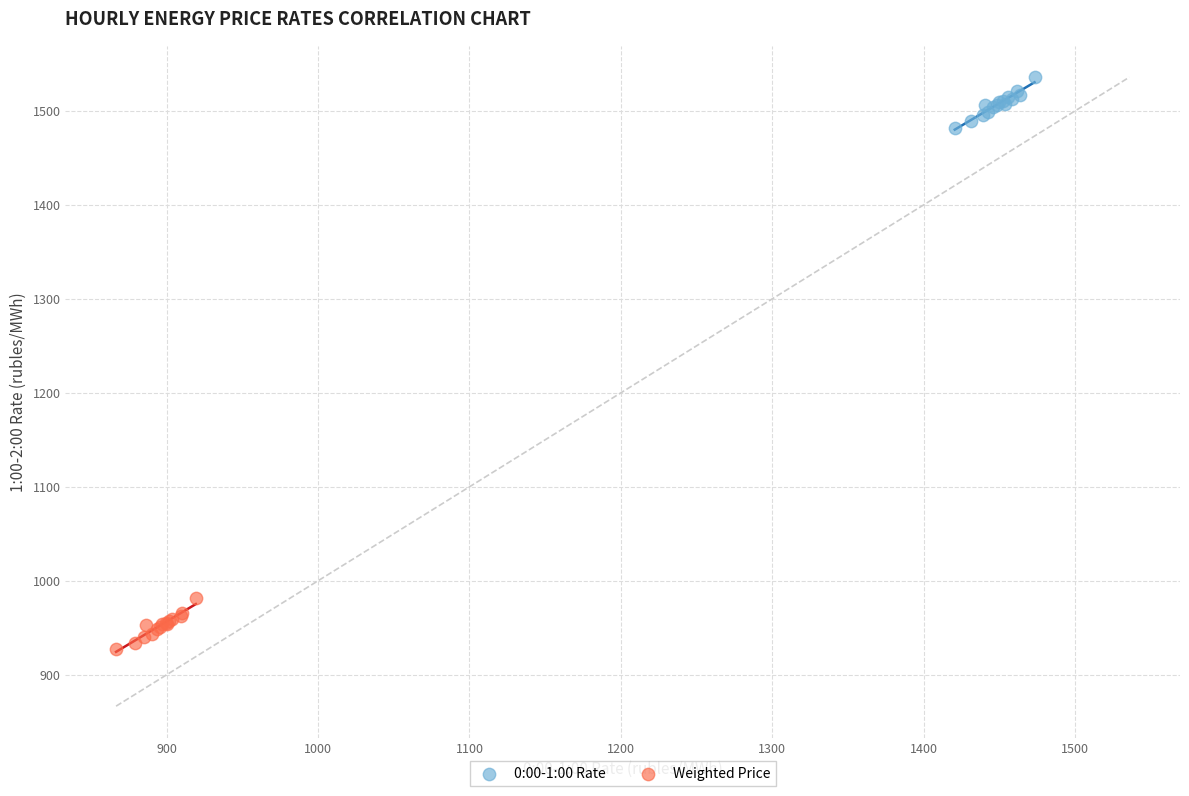

Which series contains the highest Y value?

0:00-1:00 Rate